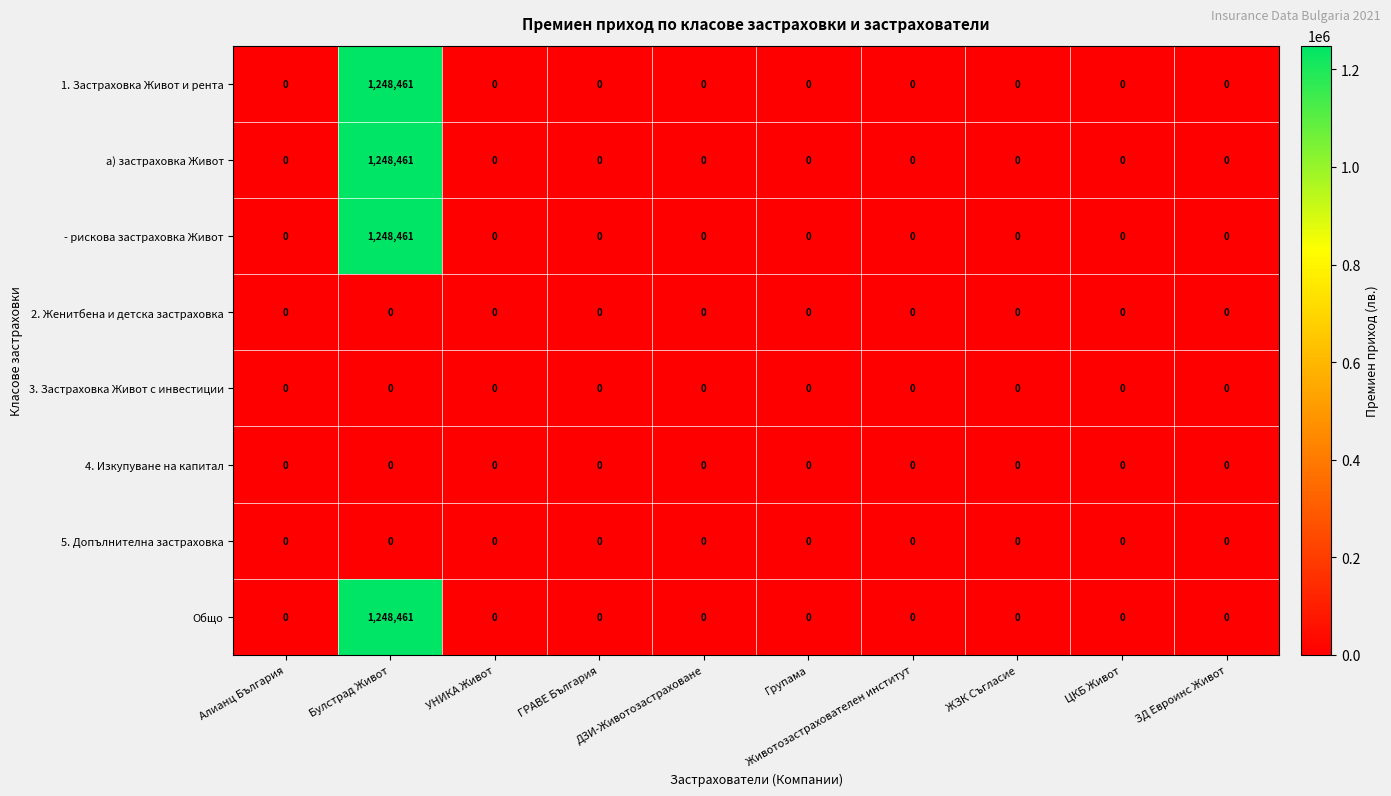

What is the difference between the maximum and second lowest values in the - рискова застраховка Живот series?

1248461